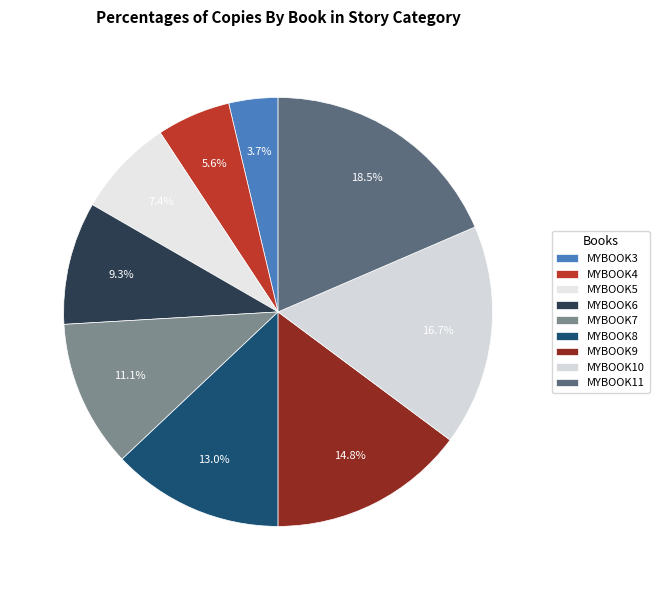

To the nearest percent, what is the difference between the largest and smallest slice percentages?

15%